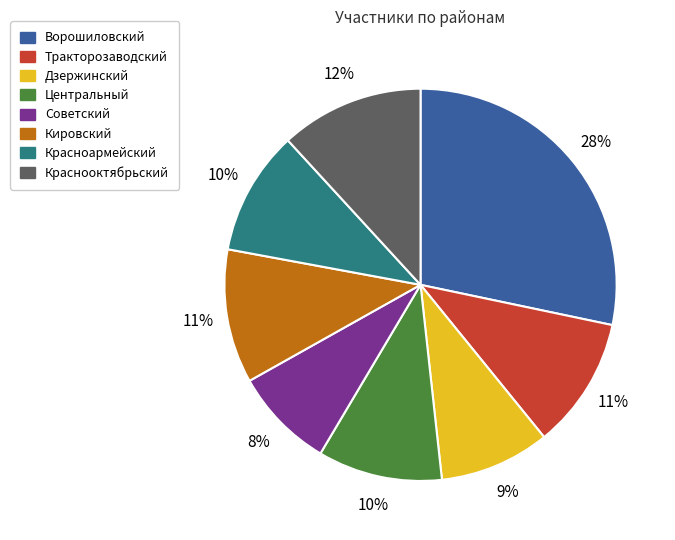

True or false: Красноармейский accounts for 18% of the total.

False